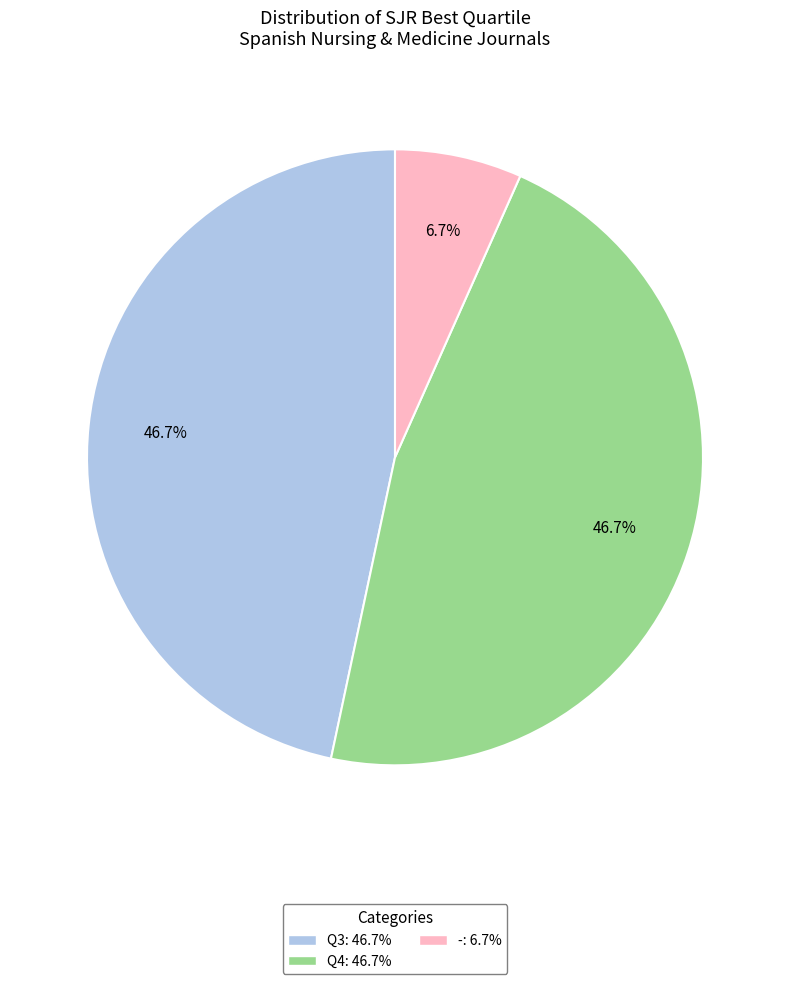

The Q3 slice represents 47% of the pie. True or false?

True